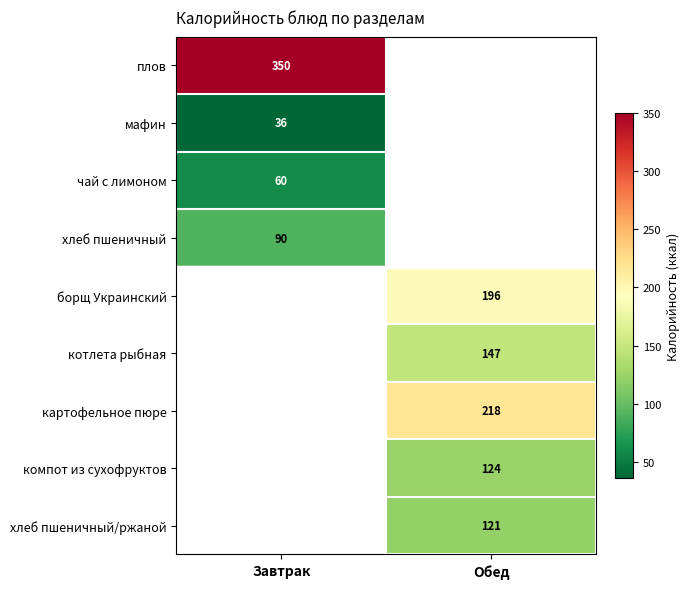

Is it true that мафин equals 25 at Завтрак?

False